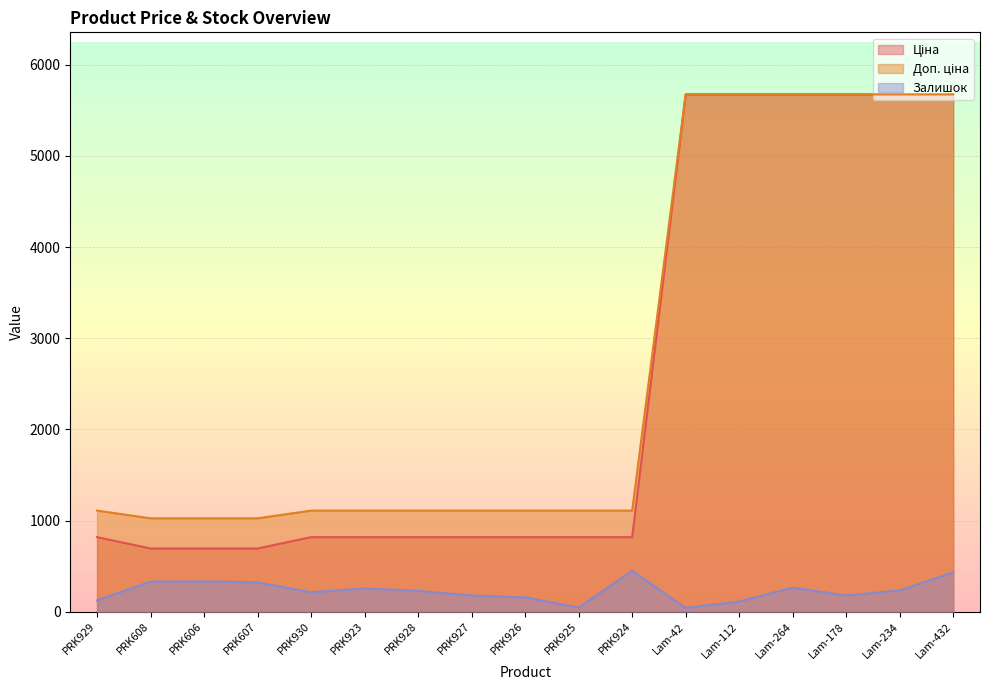

What is the difference between the second highest and second lowest values in the Залишок series?

386.0